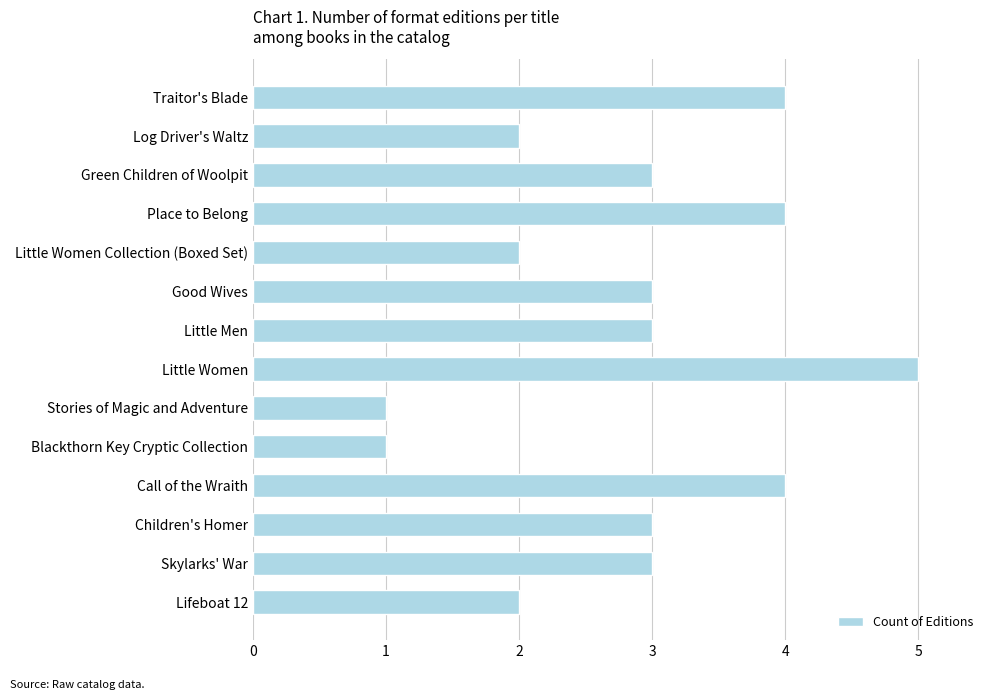

The chart shows a value of 3 at Green Children of Woolpit. True or false?

True